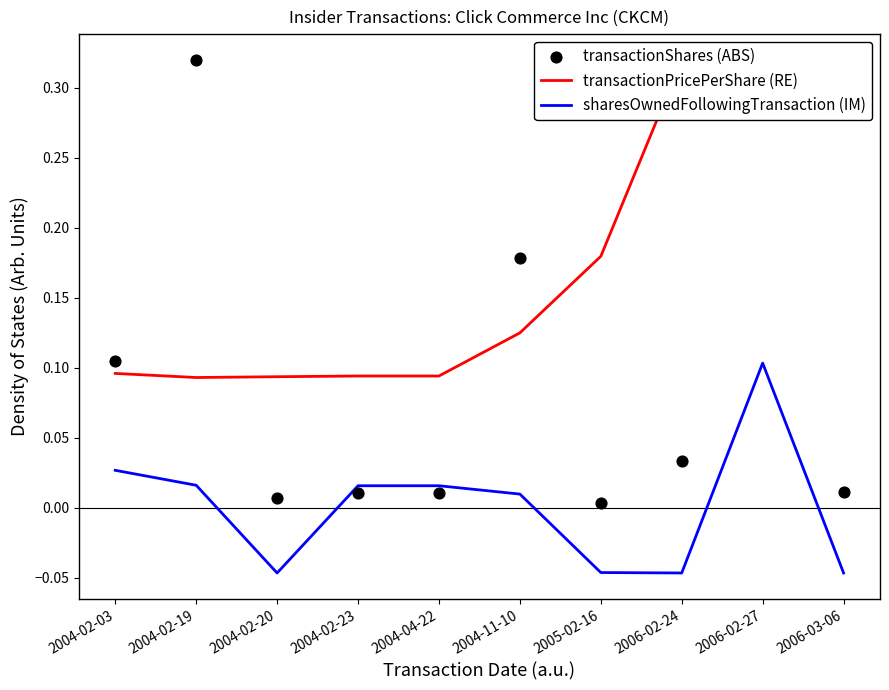

Is the value of transactionShares (ABS) at 2004-11-10 greater than the value of sharesOwnedFollowingTransaction (IM) at 2004-11-10?

Yes